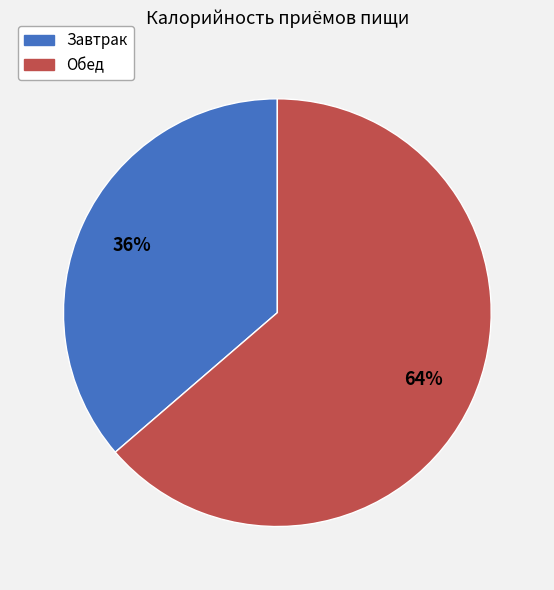

Is the sum of Обед and Завтрак greater than half?

Yes